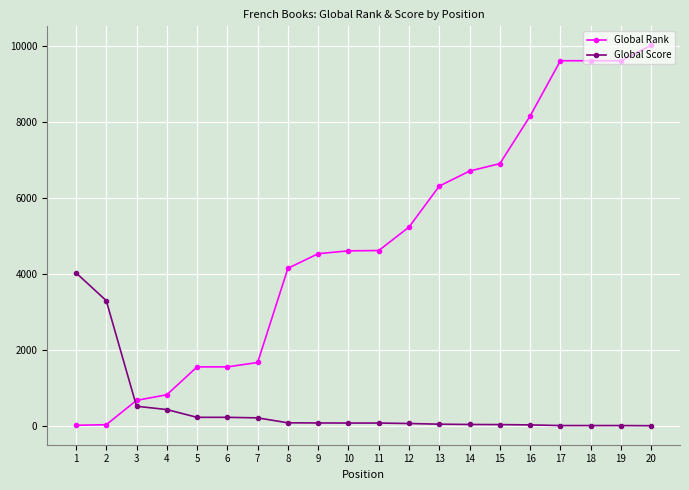

Which series has the largest total across all categories?

Global Rank